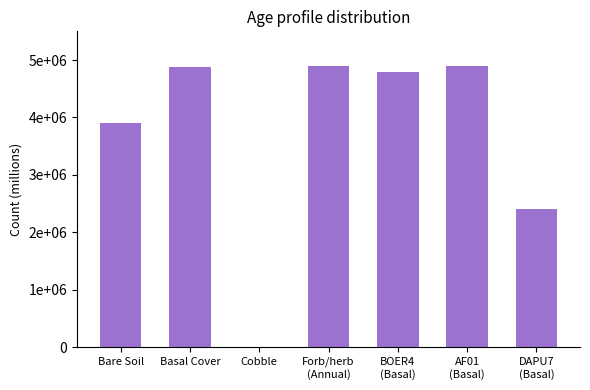

Is it true that the value at Forb/herb
(Annual) is 4899999?

True